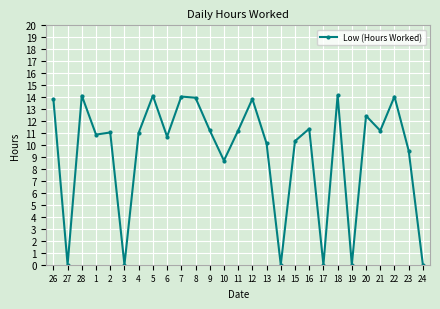

What is the difference between the maximum and minimum values?

14.2